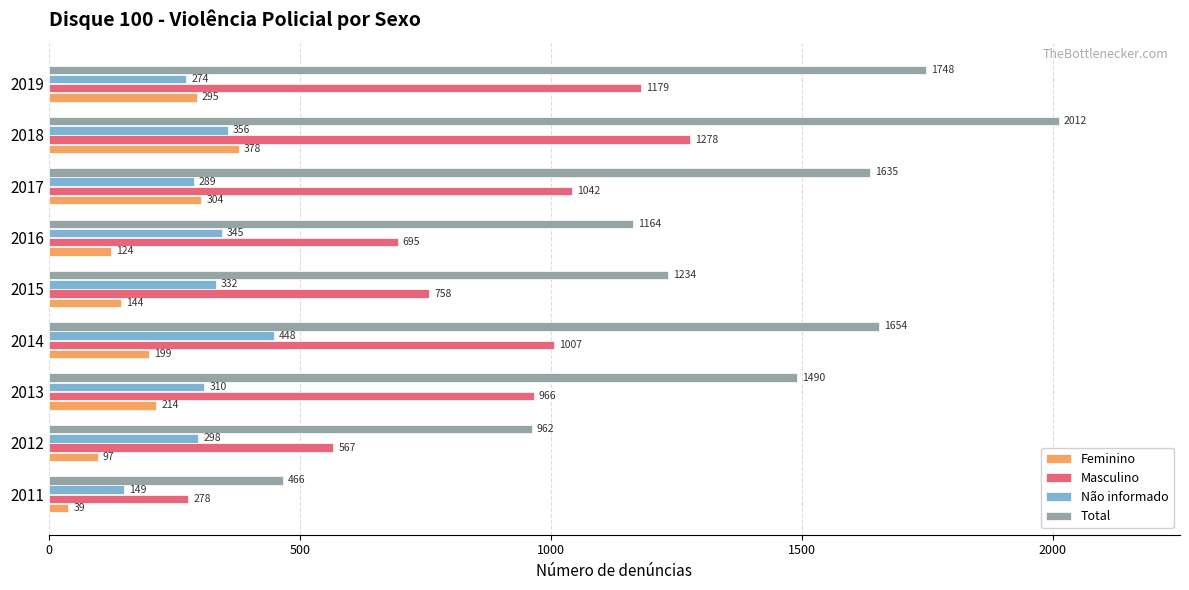

The Total series shows 665 at 2012. True or false?

False